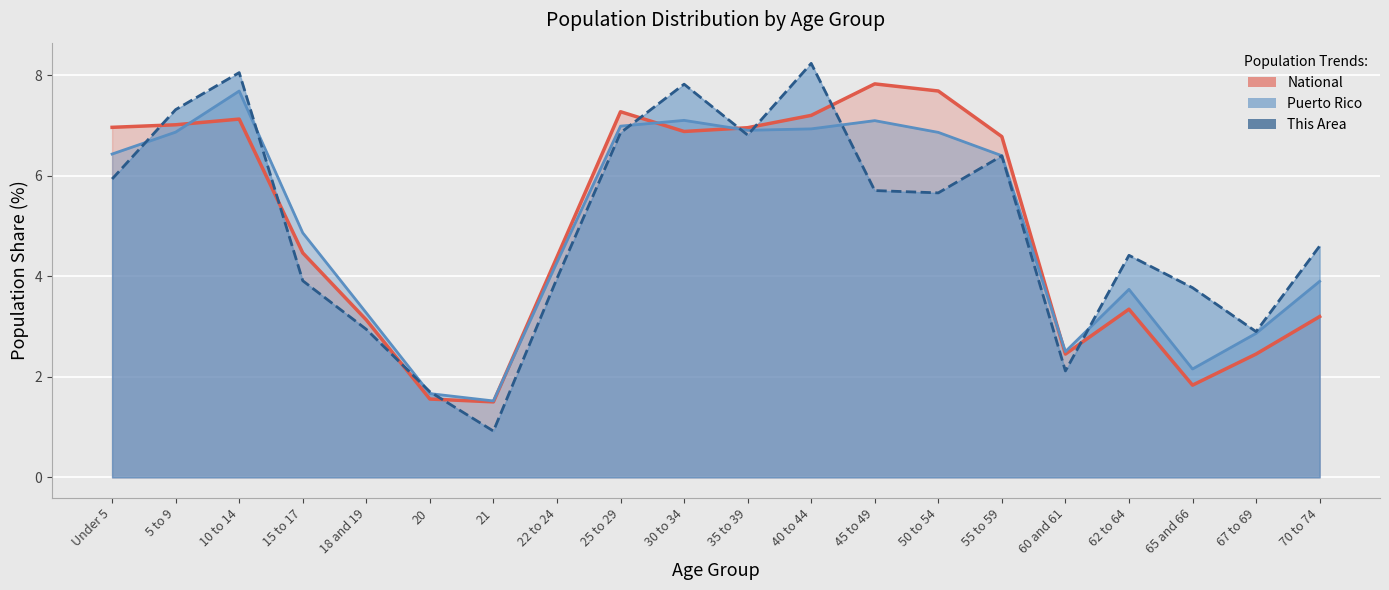

At 18 and 19, list the series in order from smallest to largest.

This Area, National, Puerto Rico